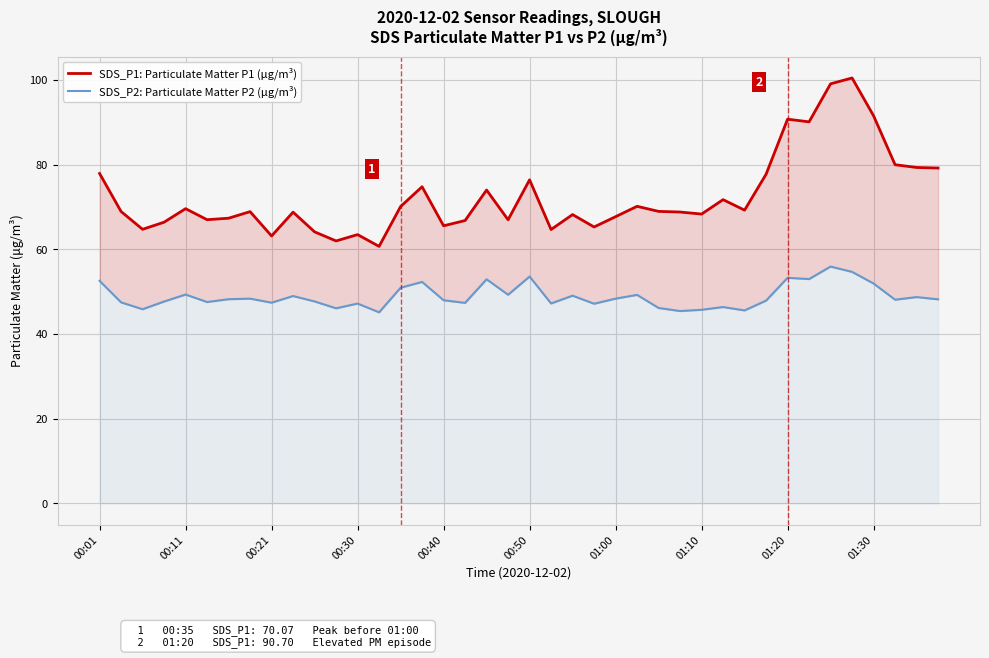

What is the maximum value for SDS_P1: Particulate Matter P1 (μg/m³)?

100.4